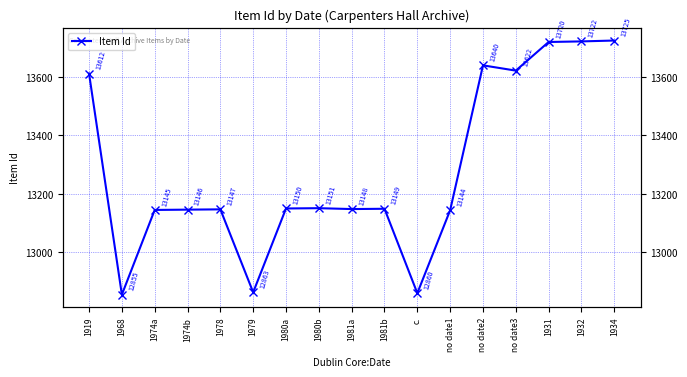

True or false: the data shows 13150 at 1980a.

True